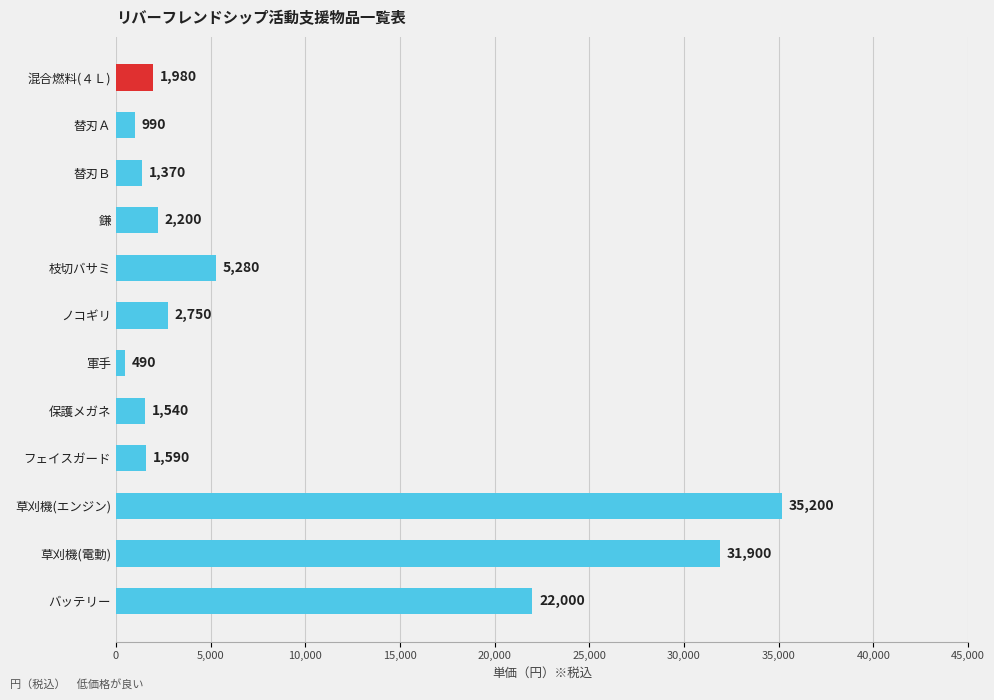

Where is the data nearest to the value 17845?

バッテリー